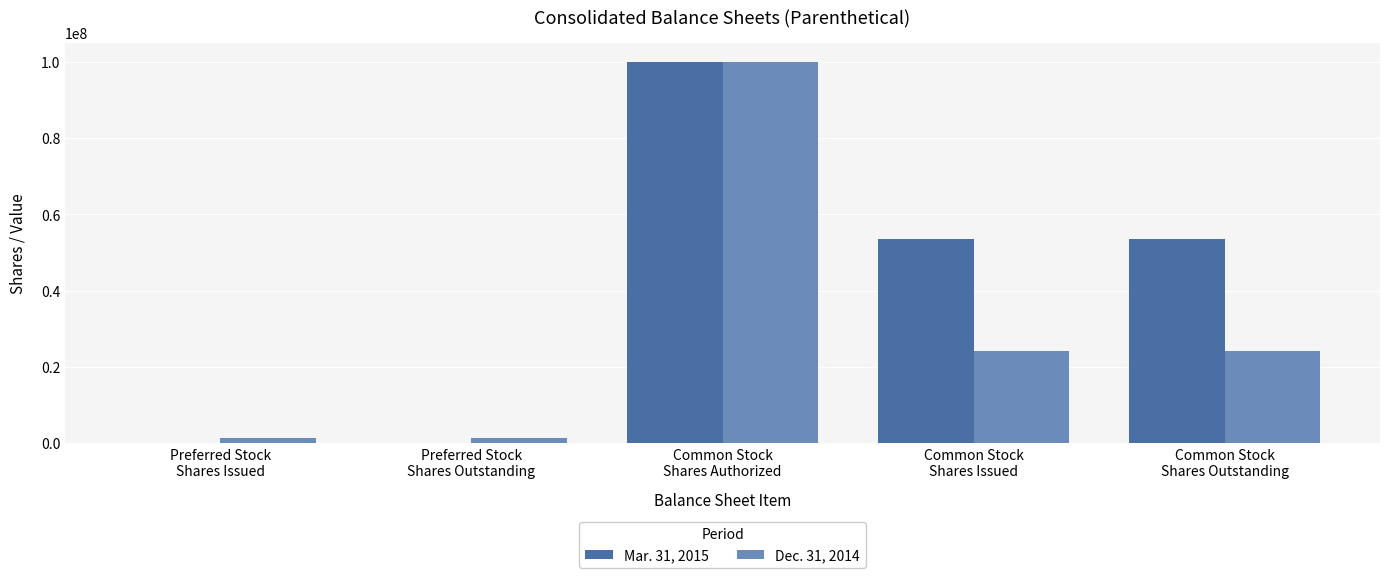

What is the maximum value shown in the chart?

100000000